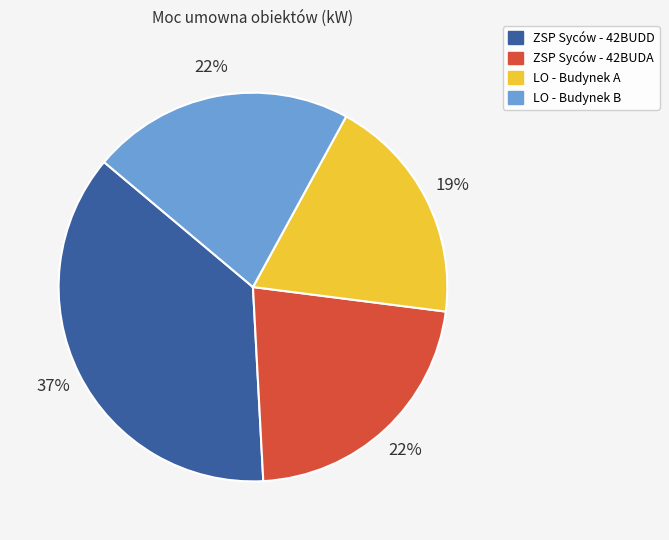

The ZSP Syców - 42BUDA slice represents 22% of the pie. True or false?

True